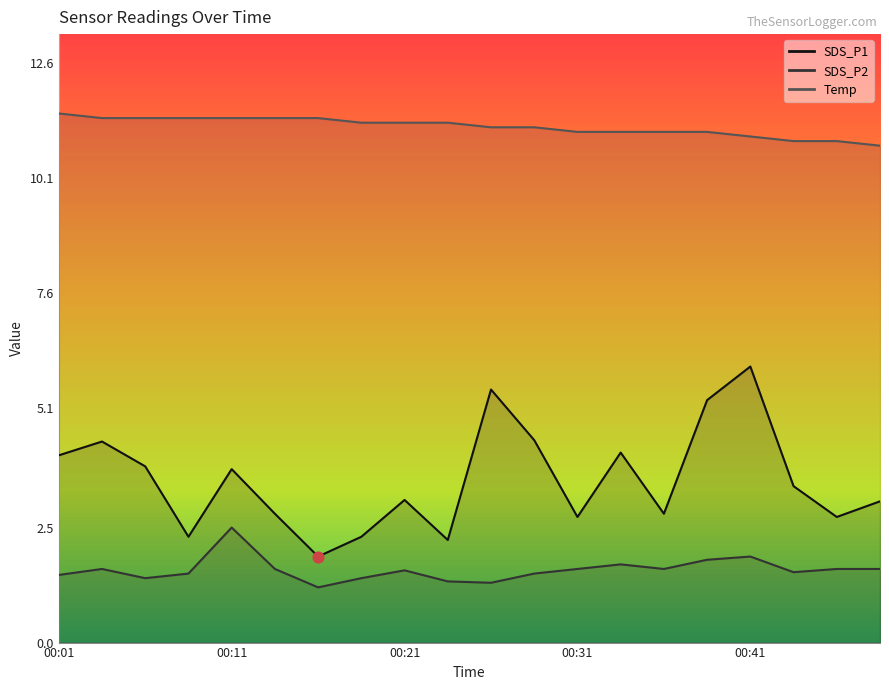

At how many categories does at least one series exceed 8?

20